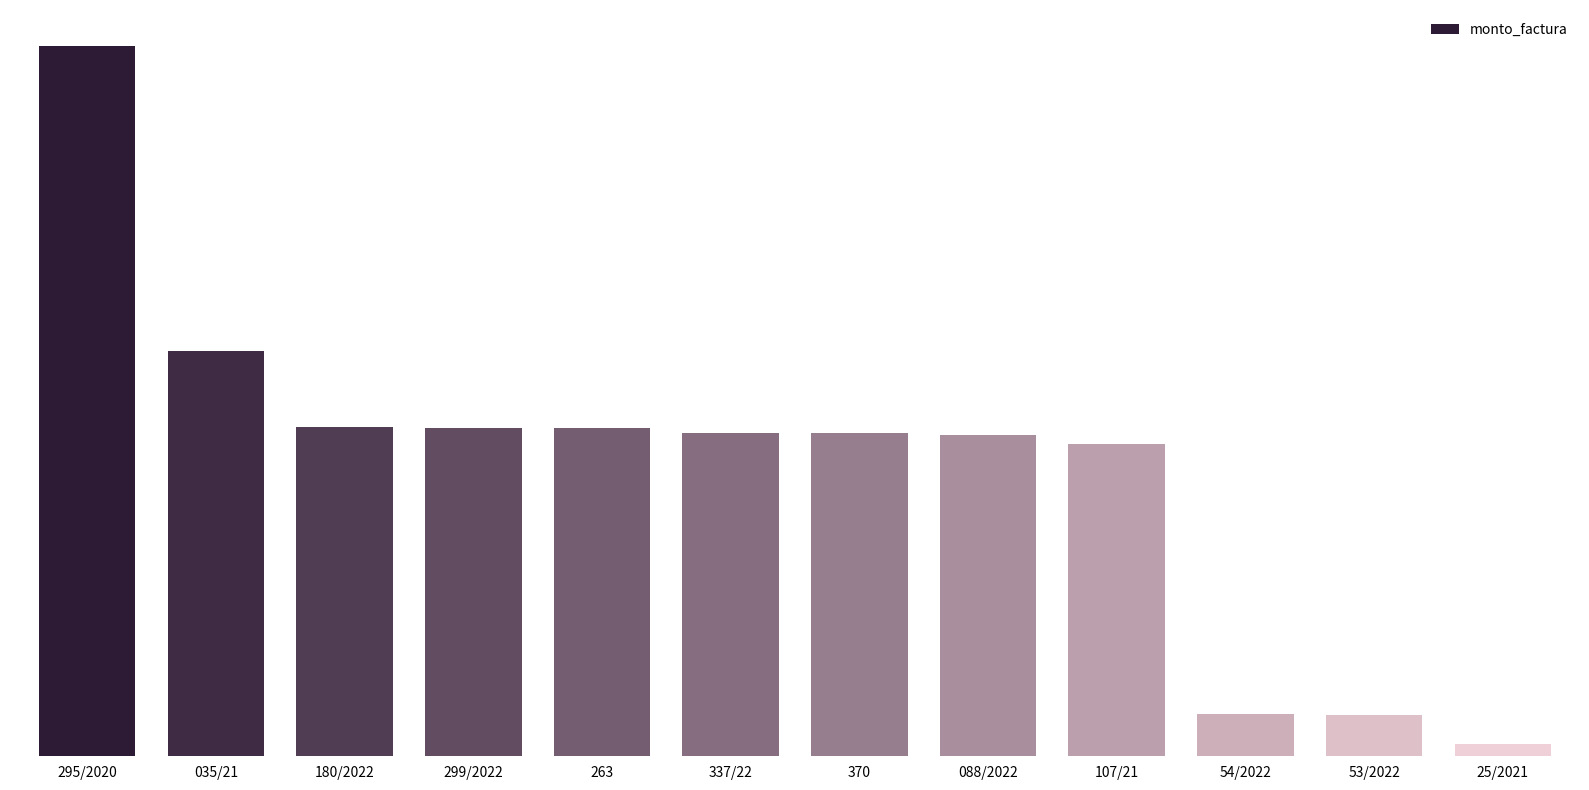

Are the bars horizontal?

No